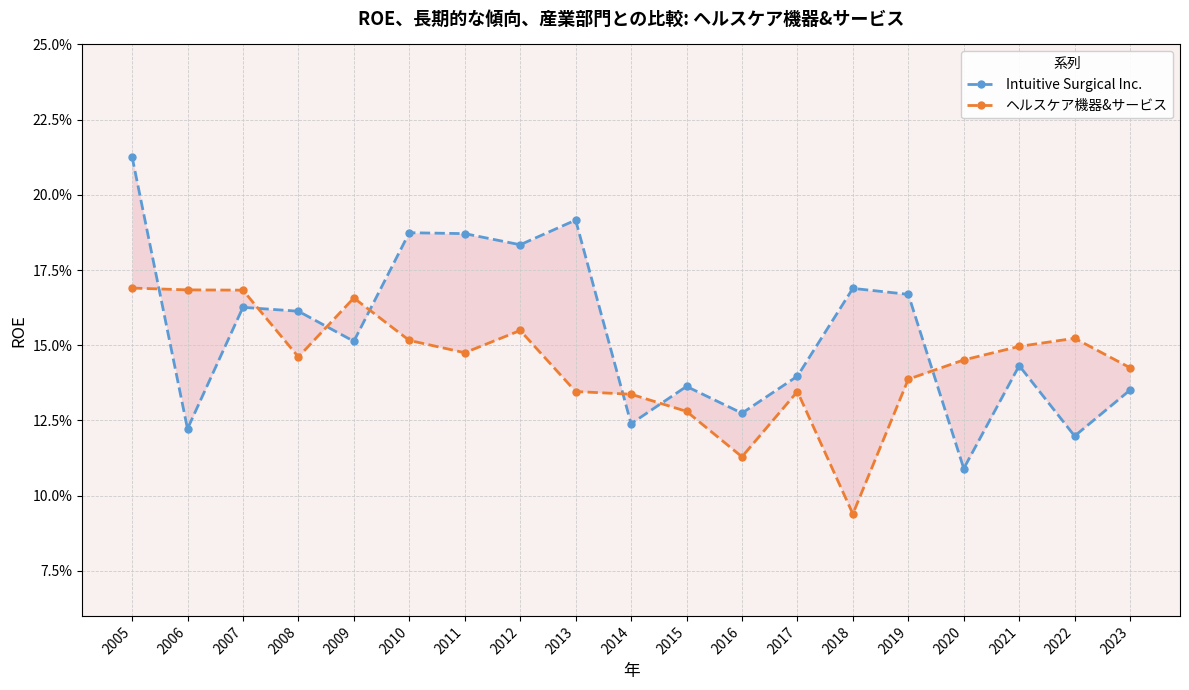

Which category has the lowest value across all series?

2018